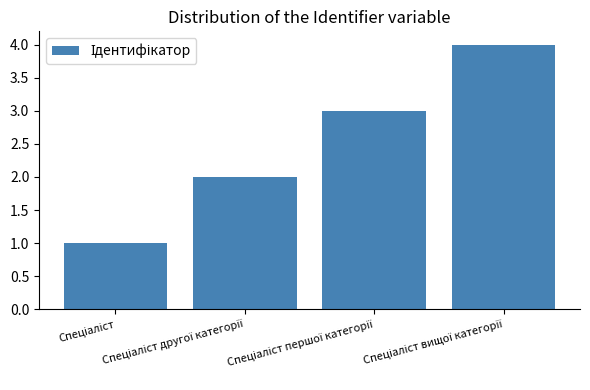

What is the difference between the maximum and minimum values?

3